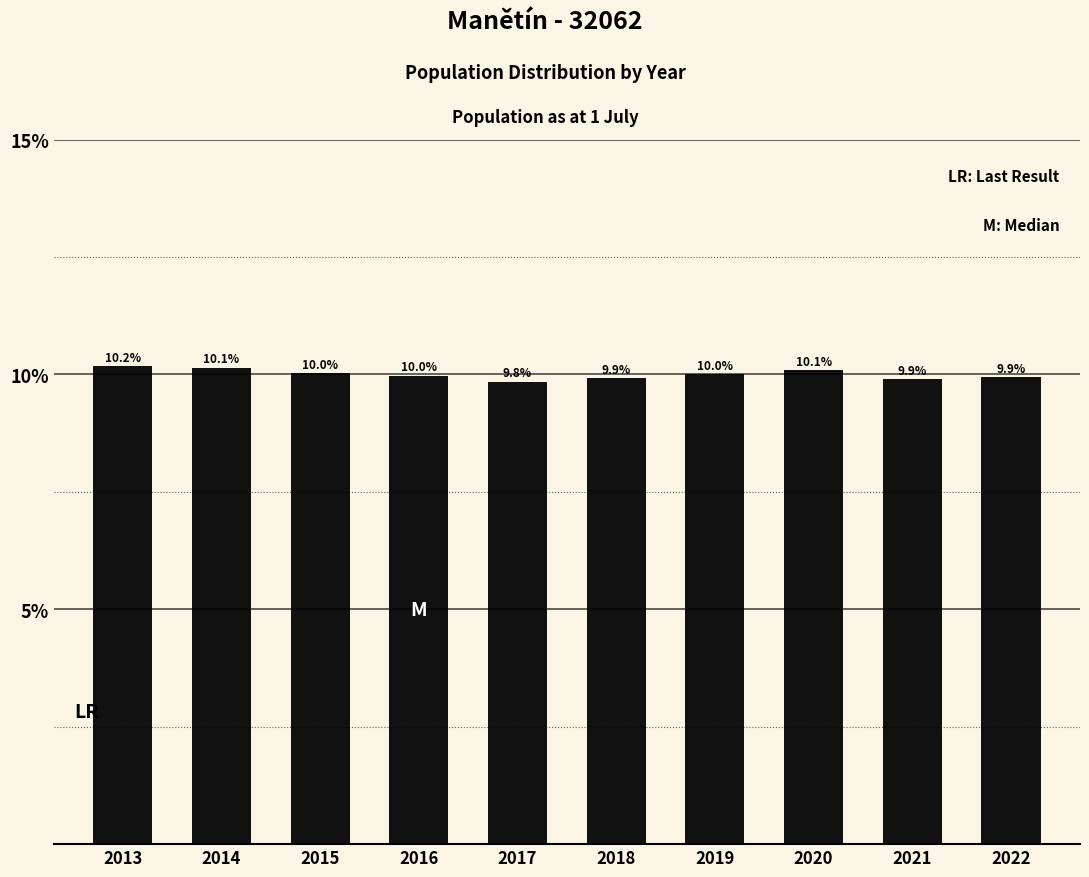

Reading left to right, list all the values displayed in this chart.

10.2	10.1	10.0	10.0	9.8	9.9	10.0	10.1	9.9	9.9